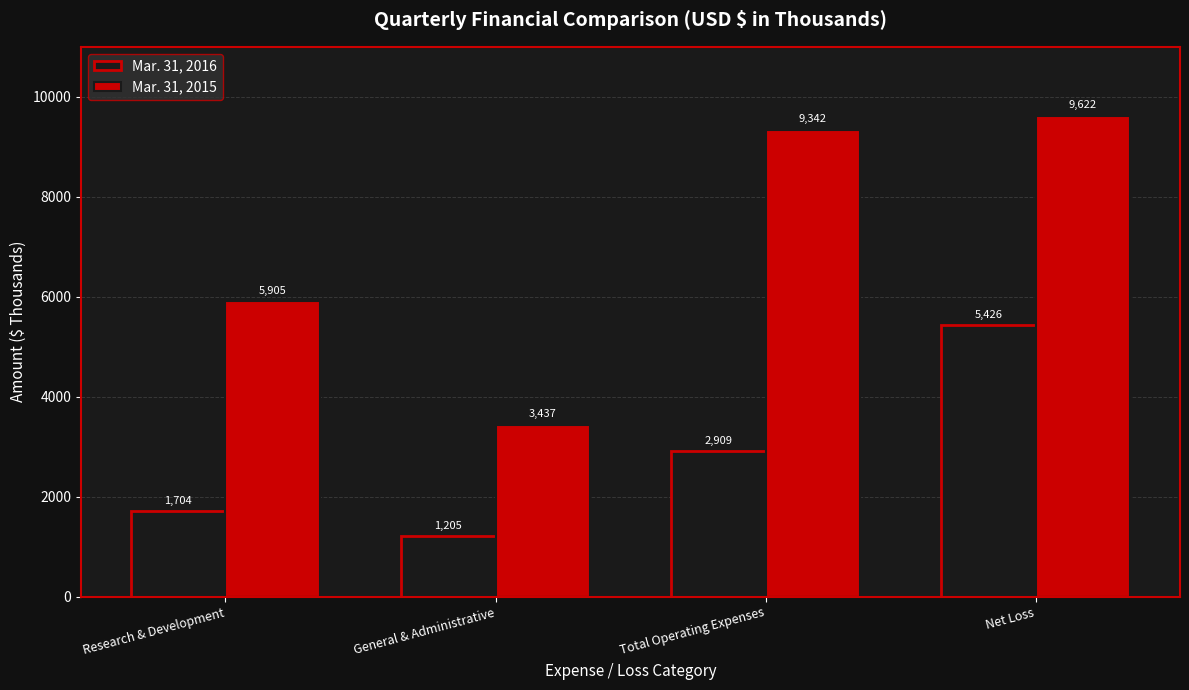

Which category has the highest value in the Mar. 31, 2016 series?

Net Loss